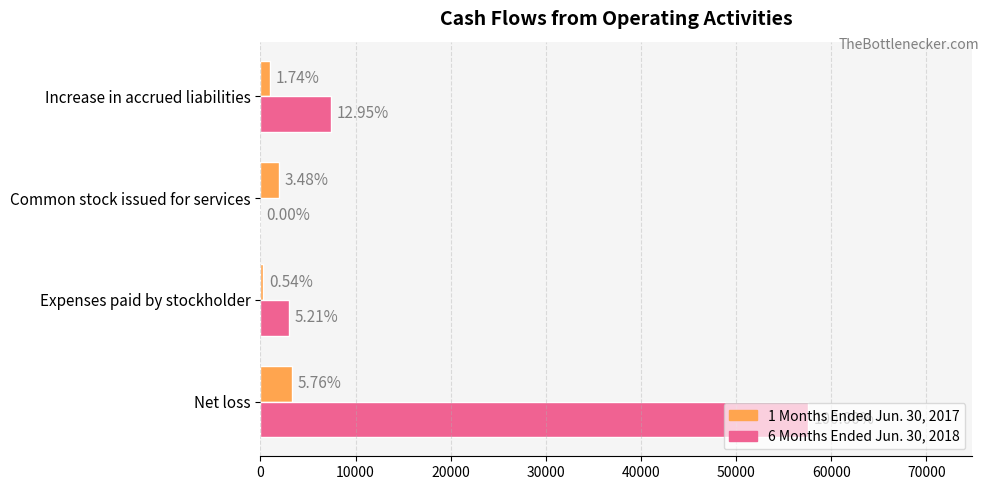

What are all the series names shown in the legend?

1 Months Ended Jun. 30, 2017, 6 Months Ended Jun. 30, 2018